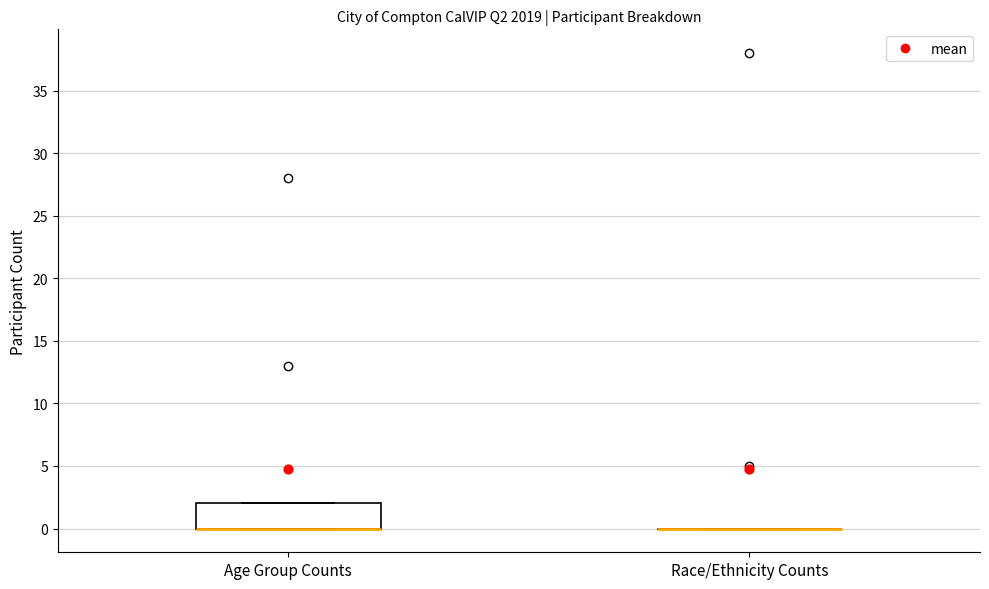

Which box is the tallest, from its lower edge to its upper edge?

Age Group Counts